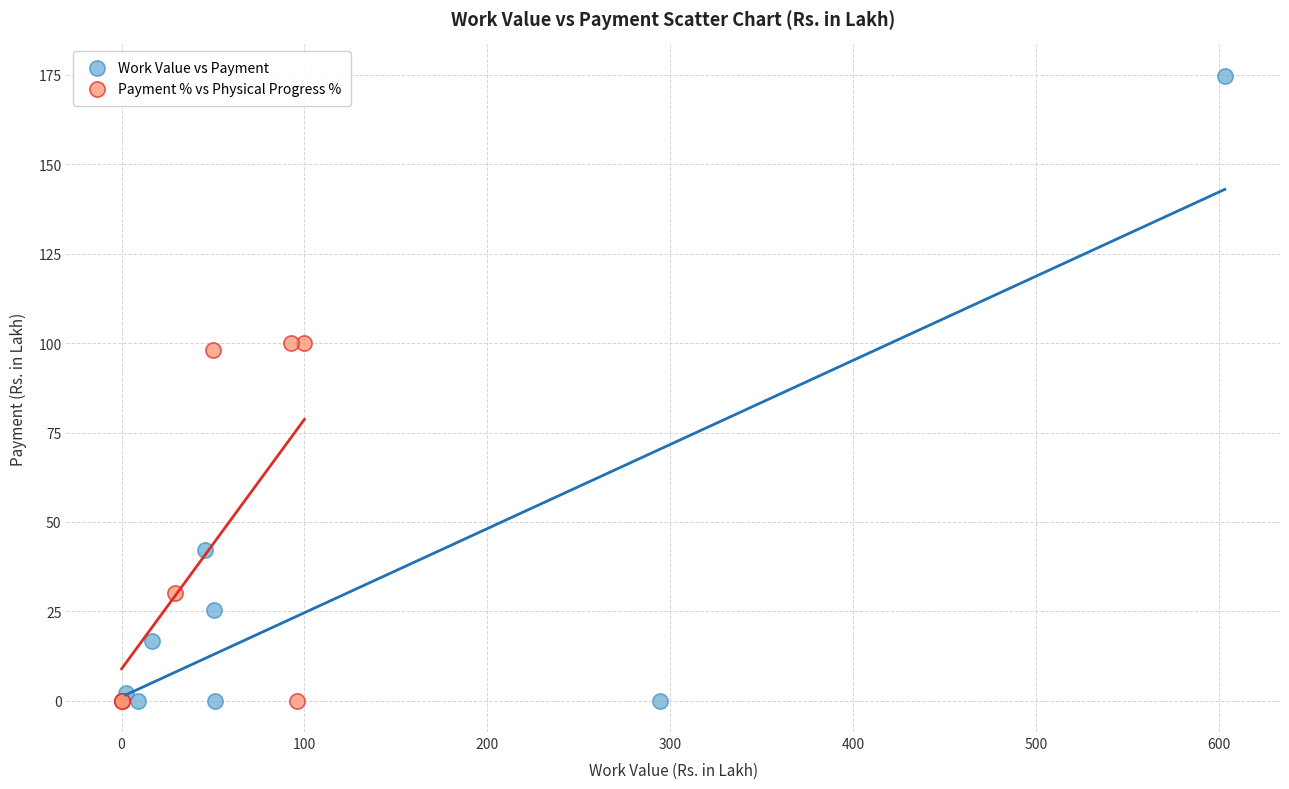

Which series has the widest spread of Y values?

Work Value vs Payment